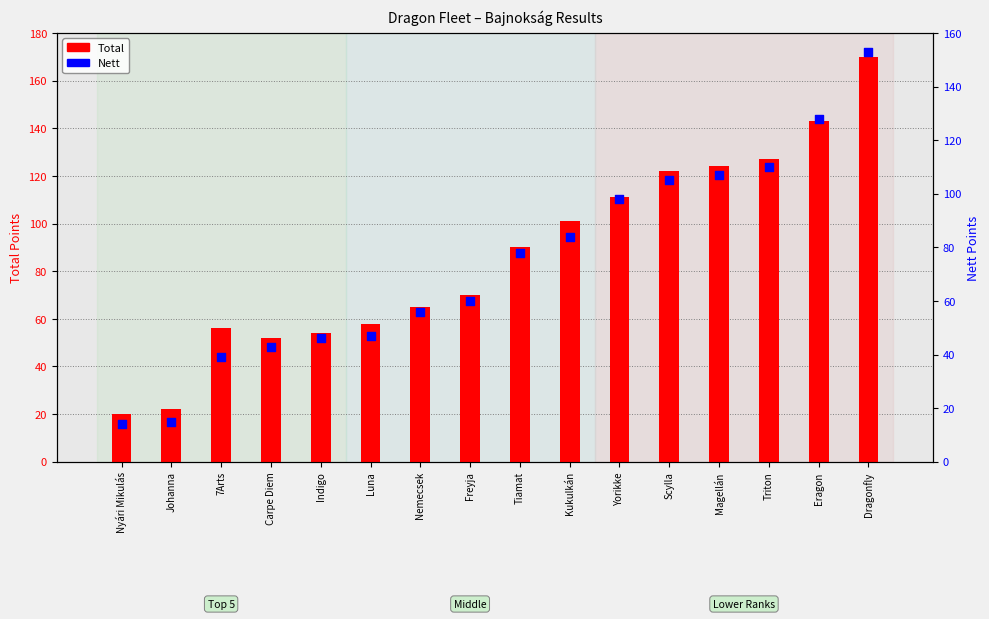

Is the value of Total at Magellán greater than the value of Nett at Scylla?

Yes